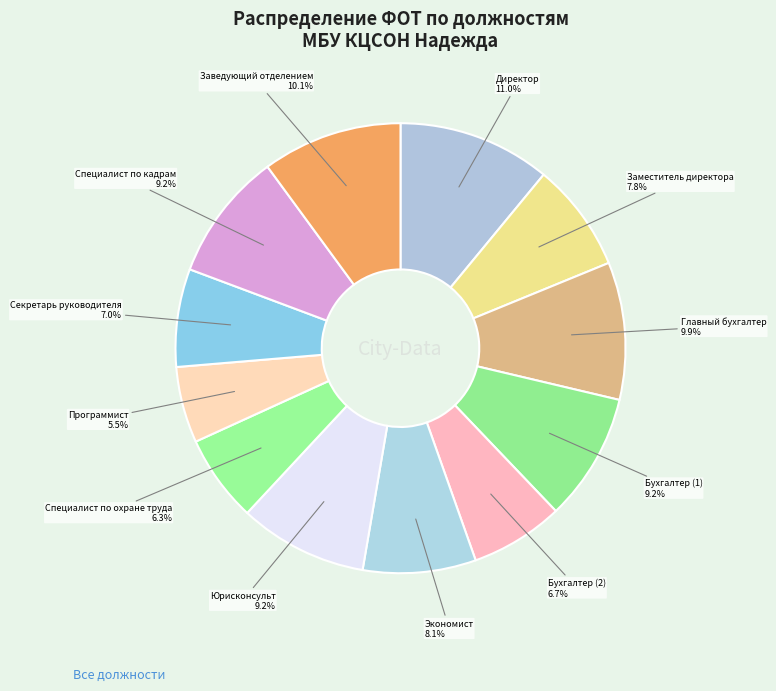

To the nearest percent, what portion does Экономист represent?

8%